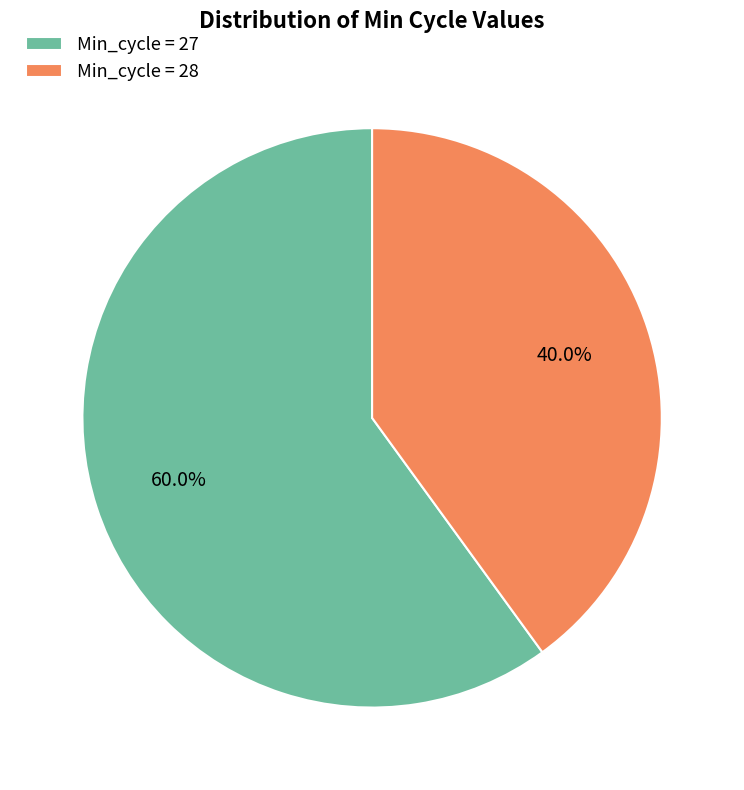

Approximately how many times larger is the value at Min_cycle = 27 compared to Min_cycle = 28?

1.5